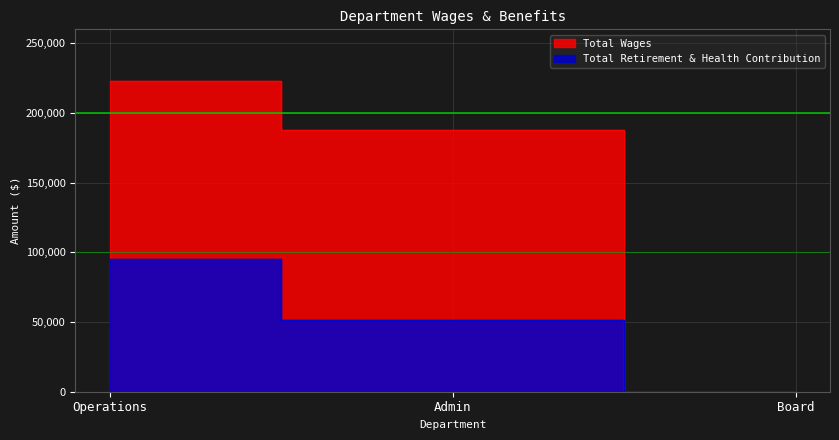

Reading left to right, what are all the values shown in this chart?

Total Wages: Operations=222815	Admin=187431	Board=0
Total Retirement & Health Contribution: Operations=95214	Admin=51512	Board=0